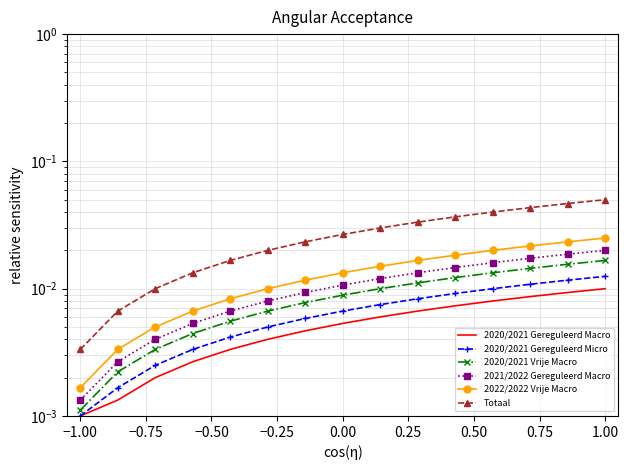

The value of Totaal at −0.25 is 0.0. True or false?

False